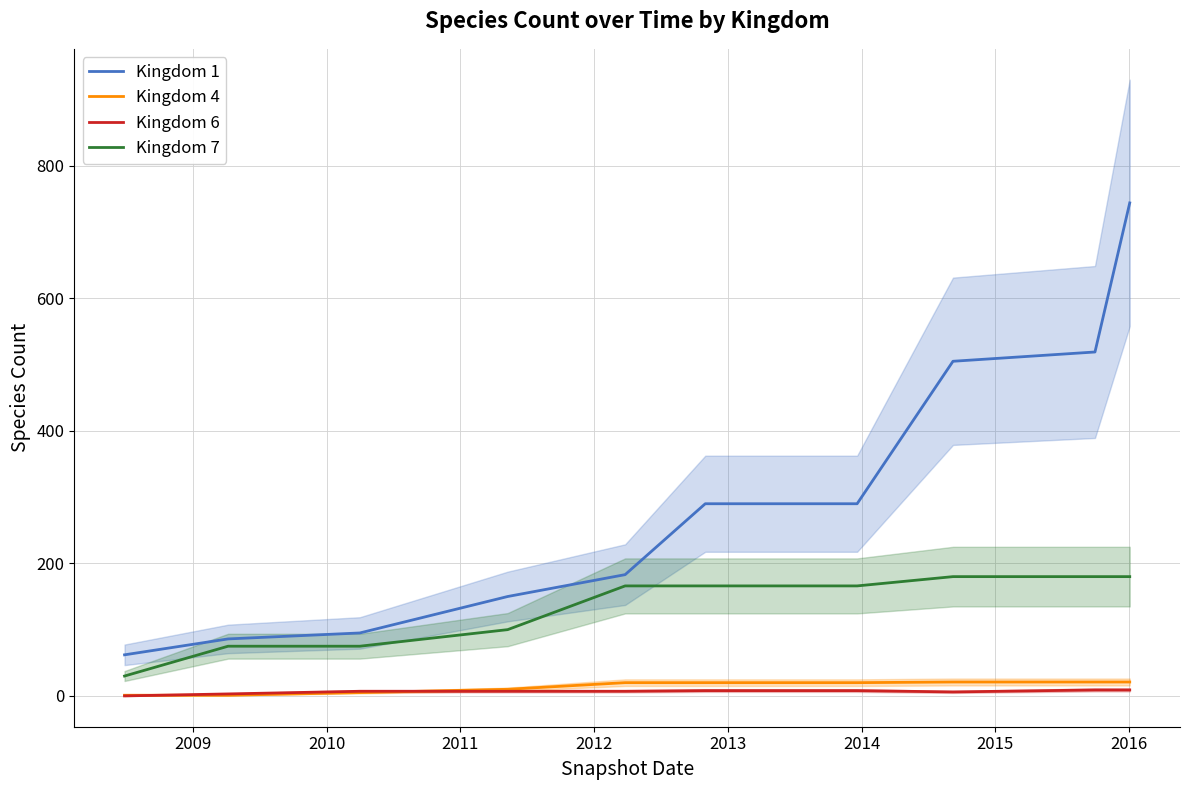

How many values in the Kingdom 1 series exceed 290?

3